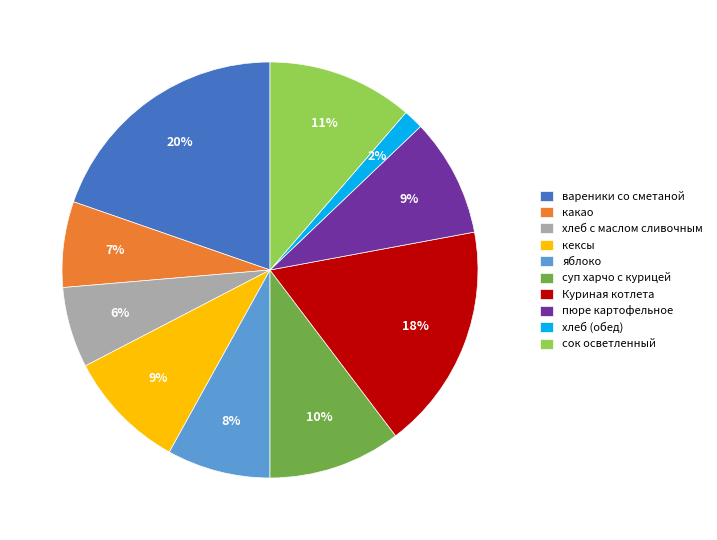

To the nearest percent, what is the difference between the суп харчо с курицей and кексы slice percentages?

1%